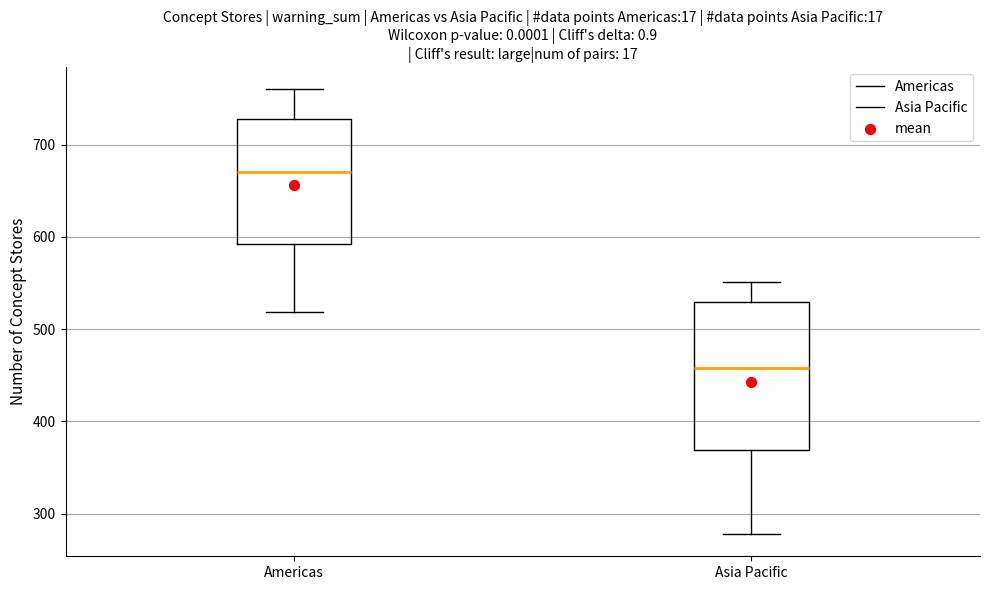

Which box's median line is the lowest?

Asia Pacific